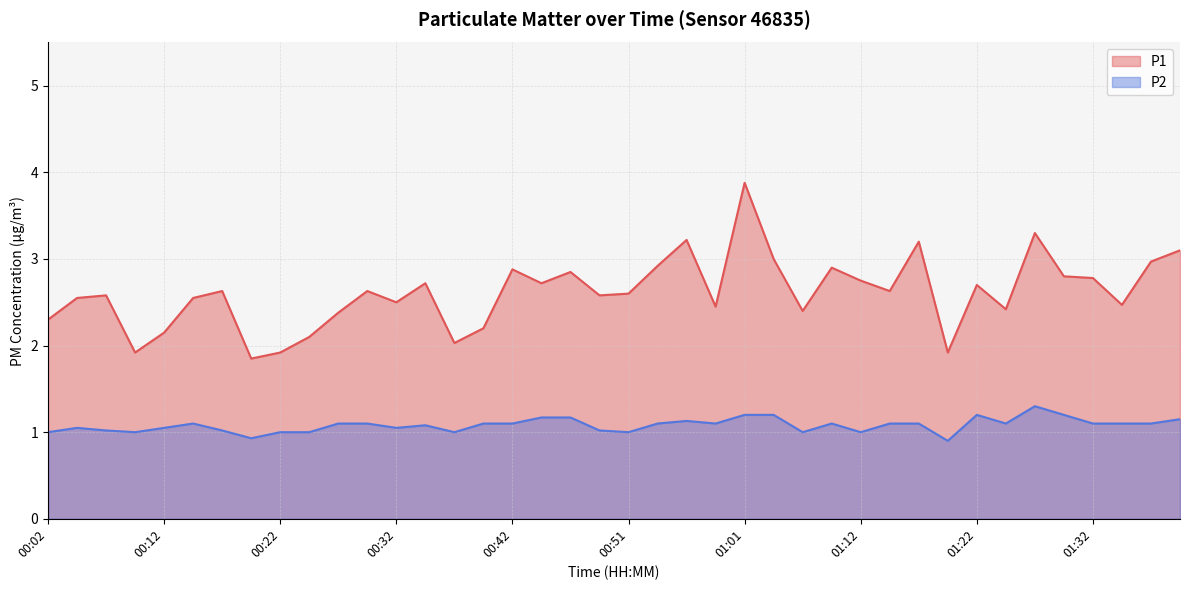

What is the difference between the maximum and minimum values in the P2 series?

0.4